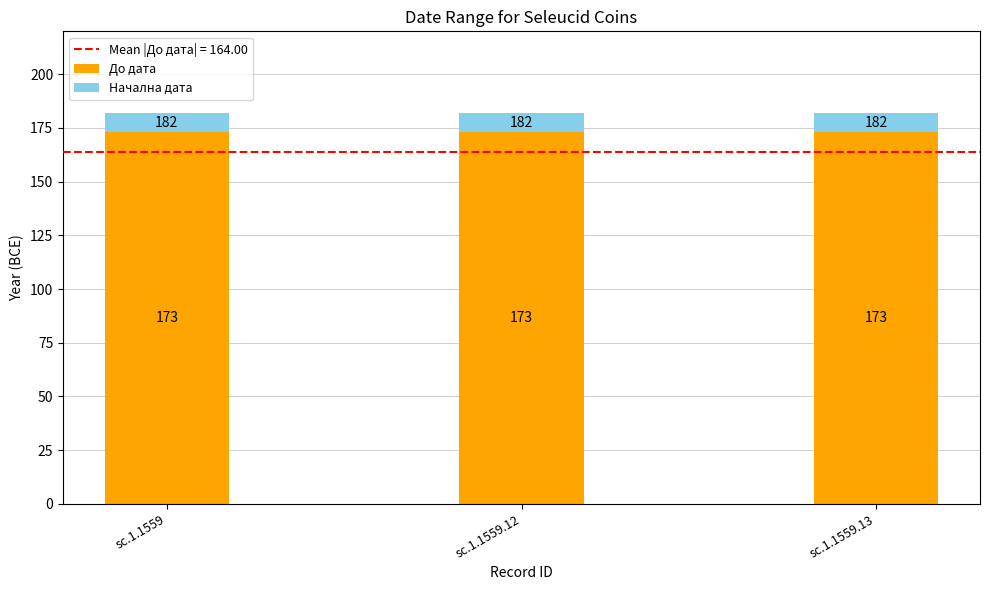

What is the total value across all series at sc.1.1559?

182